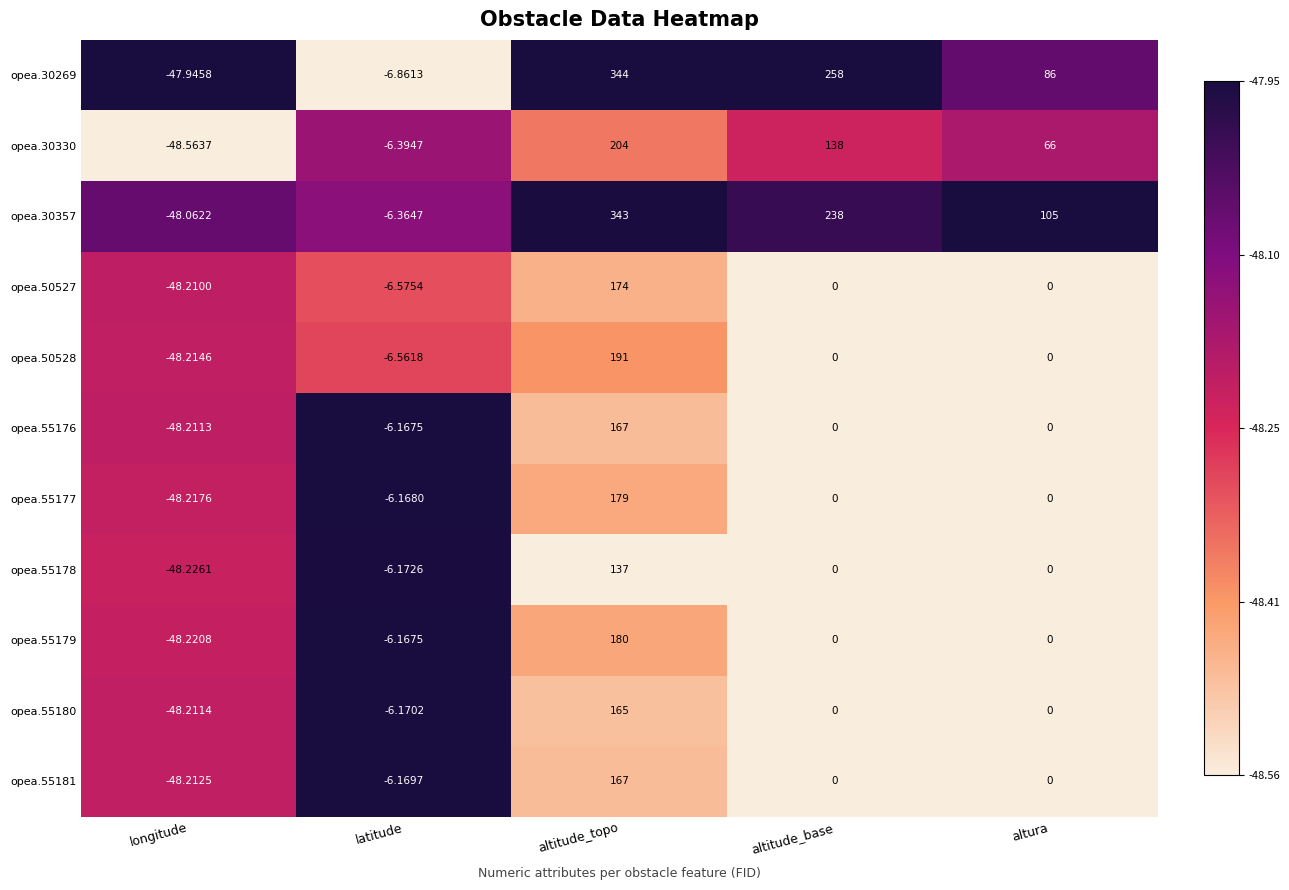

At which category is the sum across all series the highest?

altitude_topo